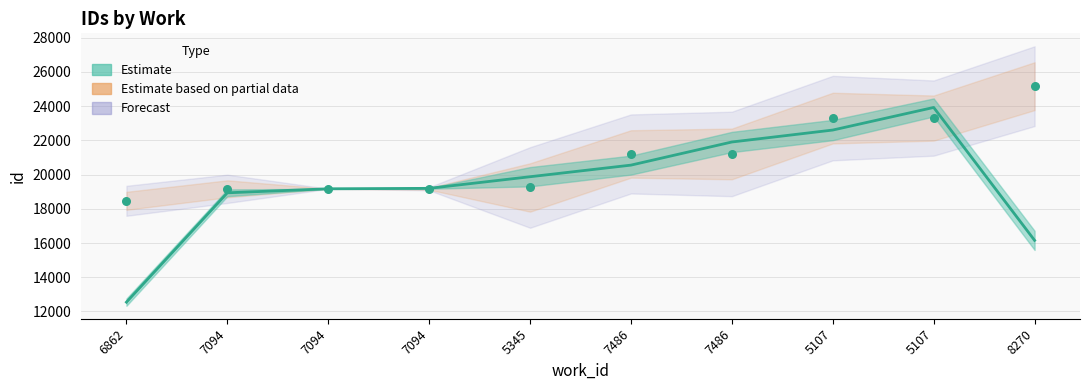

Which has a higher value, 5345 or 7486?

7486